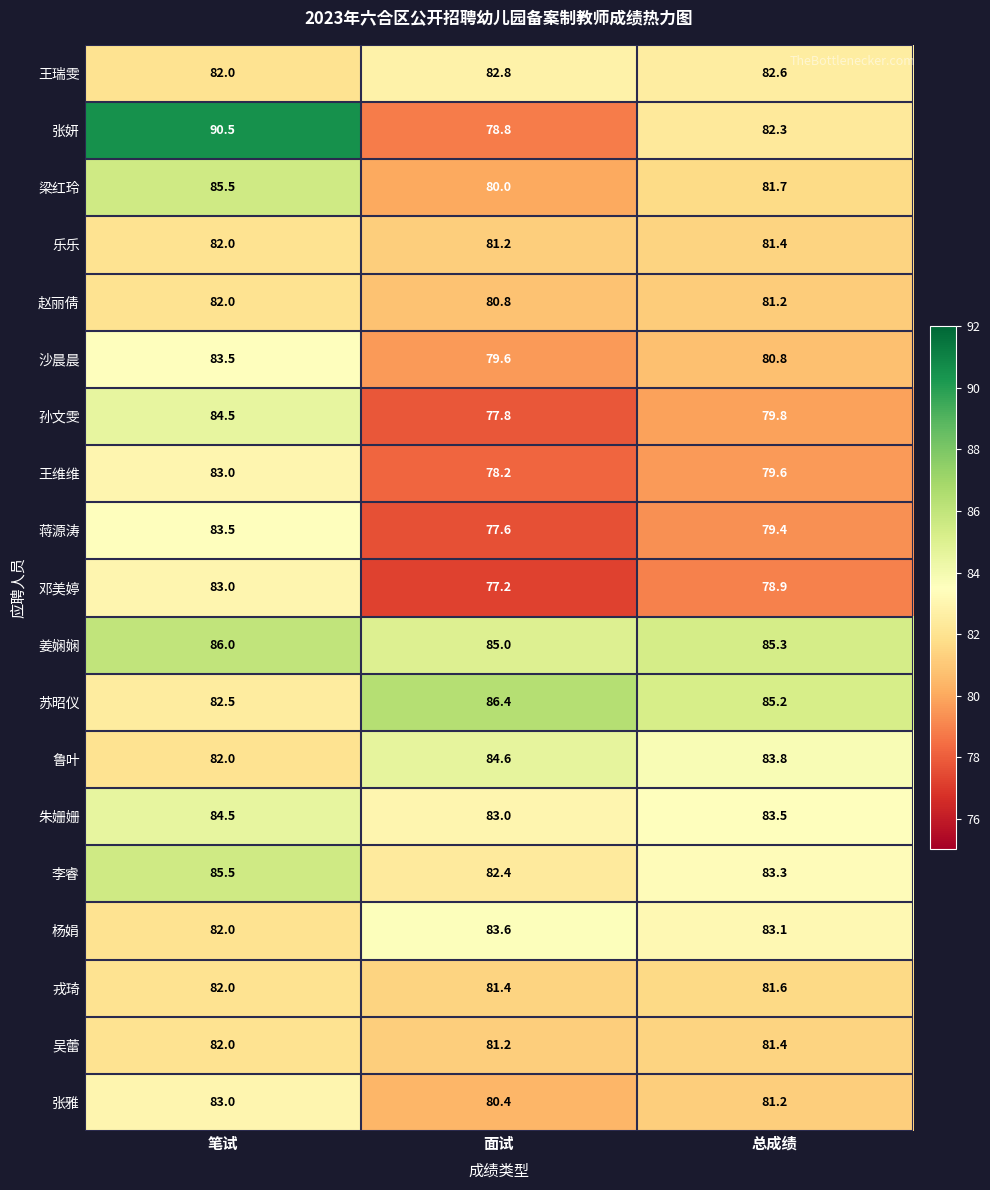

At how many categories does at least one series exceed 77?

3